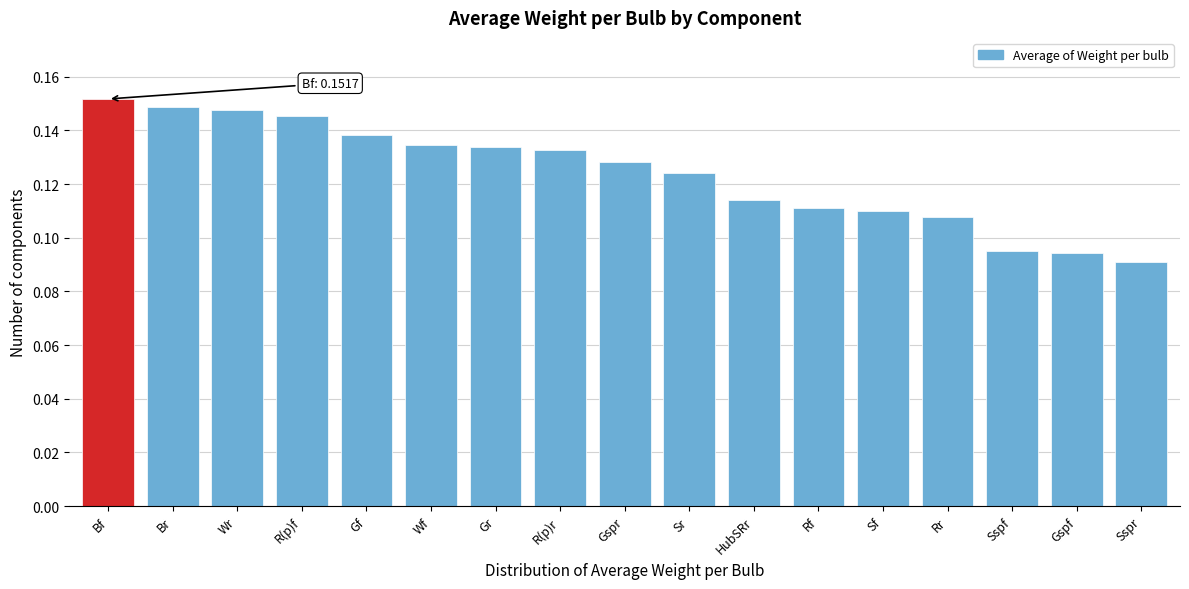

How many values are between 0 and 1?

17